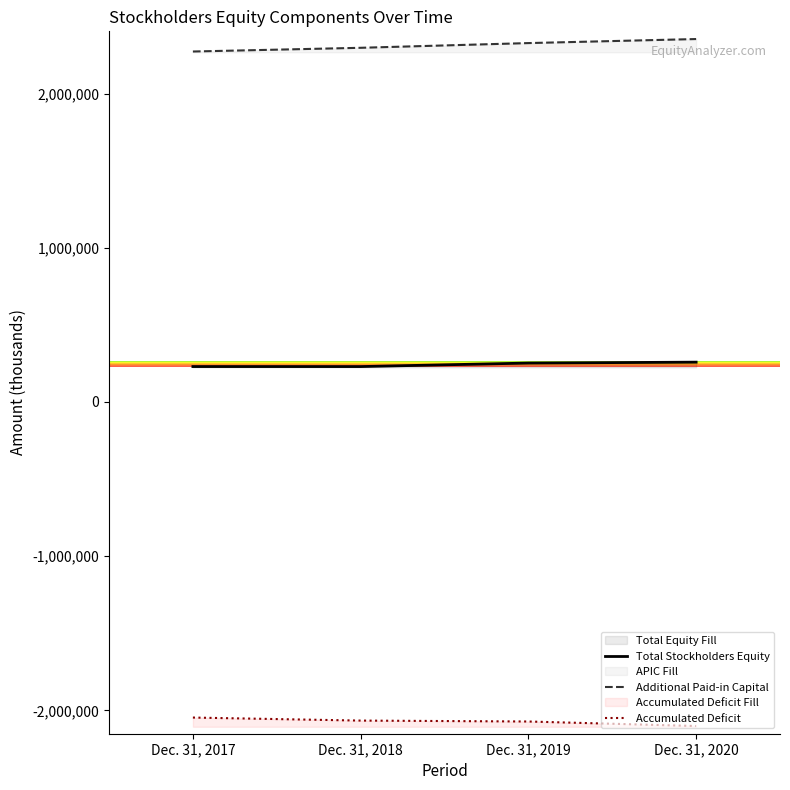

Rank the series by their average value, from lowest to highest.

Accumulated Deficit, Total Stockholders Equity, Additional Paid-in Capital